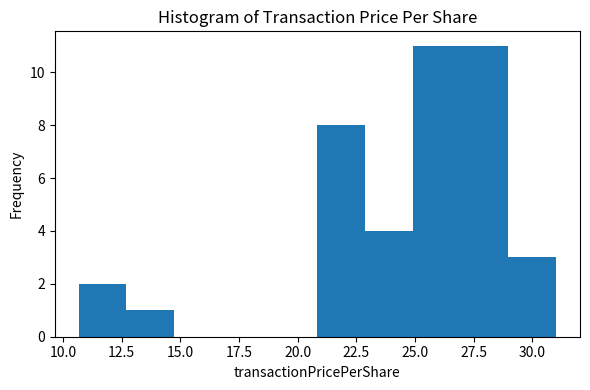

Reading left to right, transcribe this chart: for each bar, give the range it covers on the x-axis and its height. Neither the bar edges nor the heights are printed on the chart, so give them approximately, as read against the axes.

10.5 to 12.5: 2
12.5 to 14.5: 1
14.5 to 17.0: 0
17.0 to 19.0: 0
19.0 to 21.0: 0
21.0 to 23.0: 8
23.0 to 25.0: 4
25.0 to 27.0: 11
27.0 to 29.0: 11
29.0 to 31.0: 3